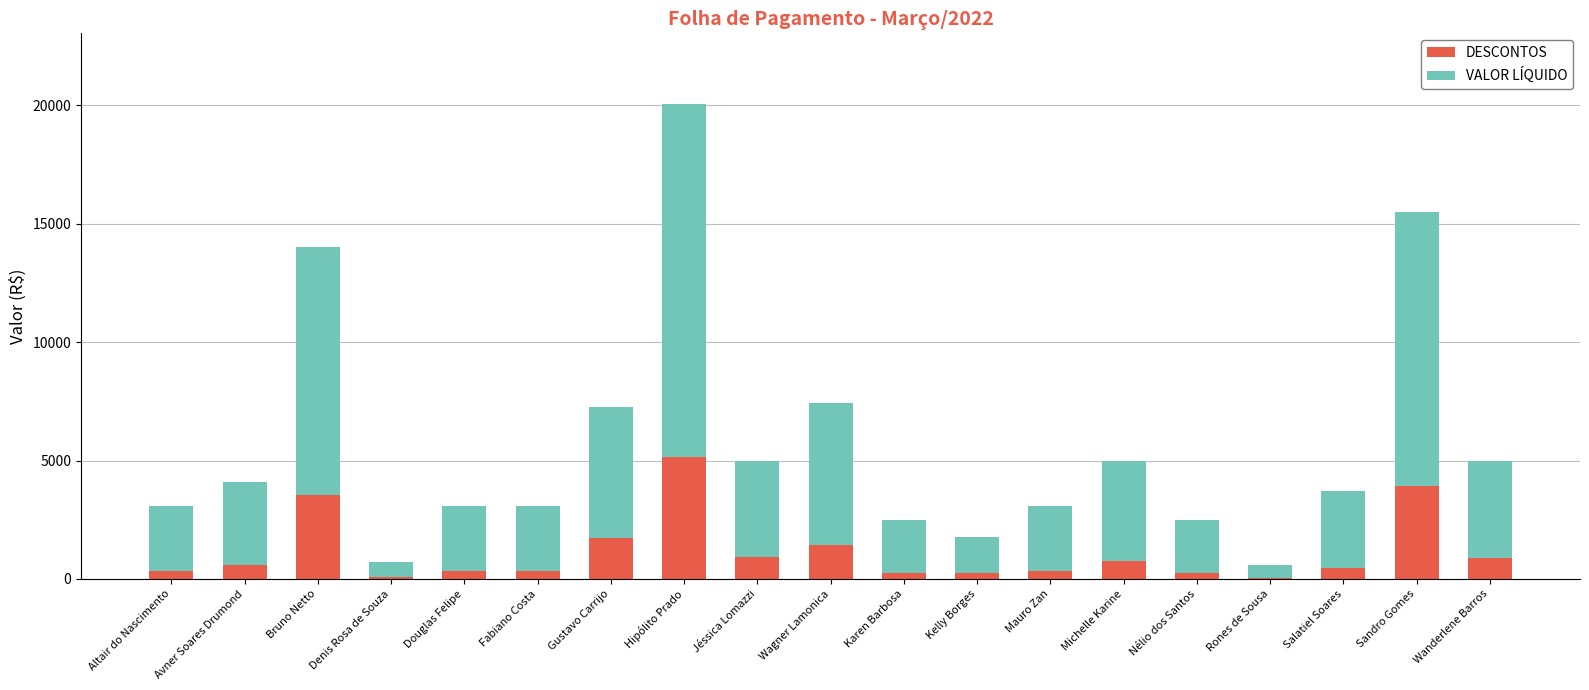

What is the highest value of the DESCONTOS series?

5155.1